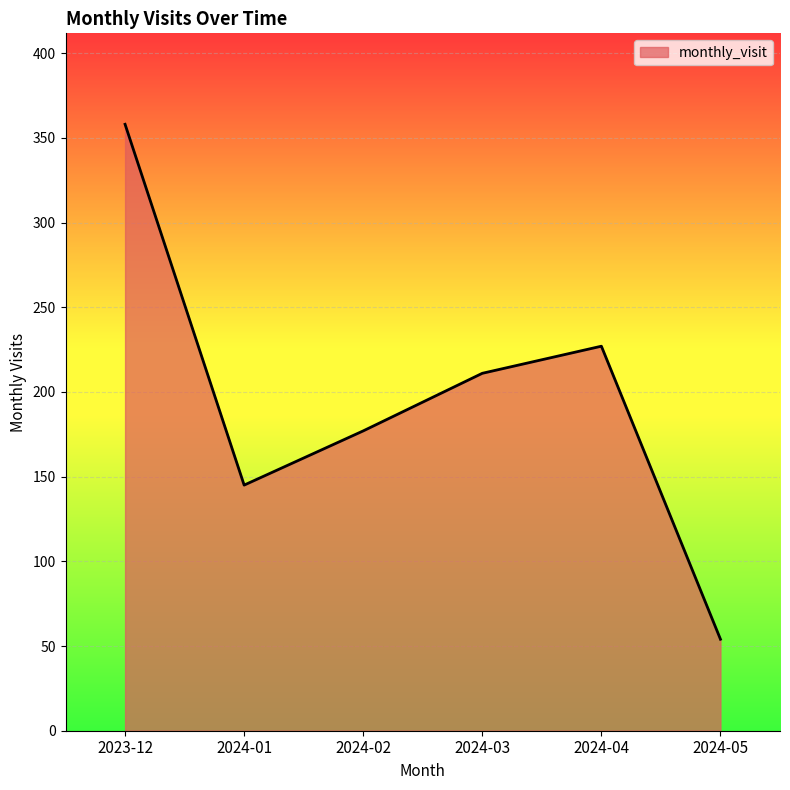

Rank the categories by value from lowest to highest.

2024-05, 2024-01, 2024-02, 2024-03, 2024-04, 2023-12